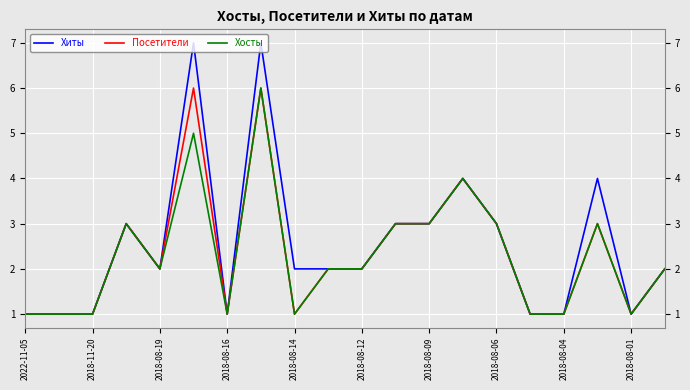

Which series has the largest total across all categories?

Хиты